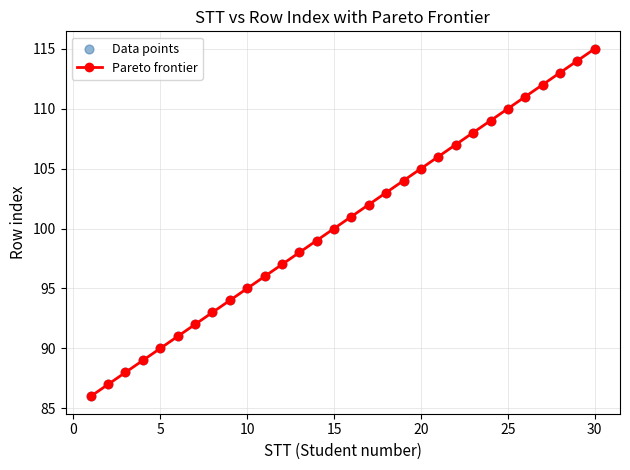

What is the difference between the second highest and second lowest values?

27